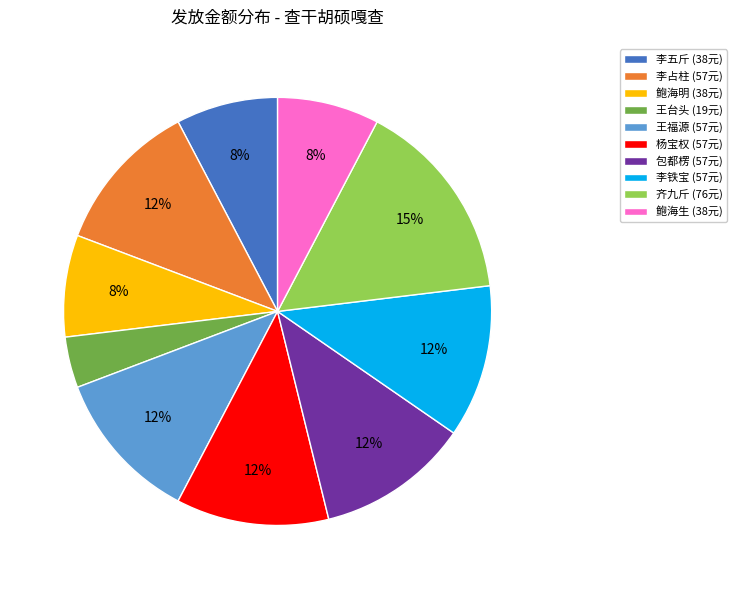

What percentage is the 李占柱 slice, to the nearest percent?

12%